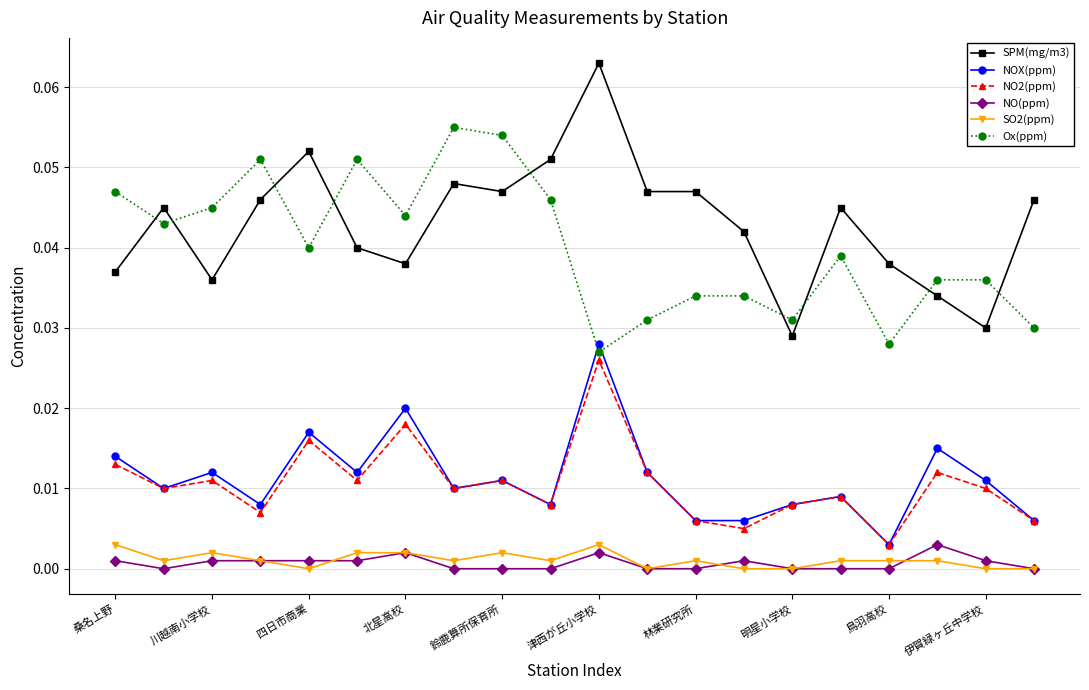

How many series are shown in this chart?

6